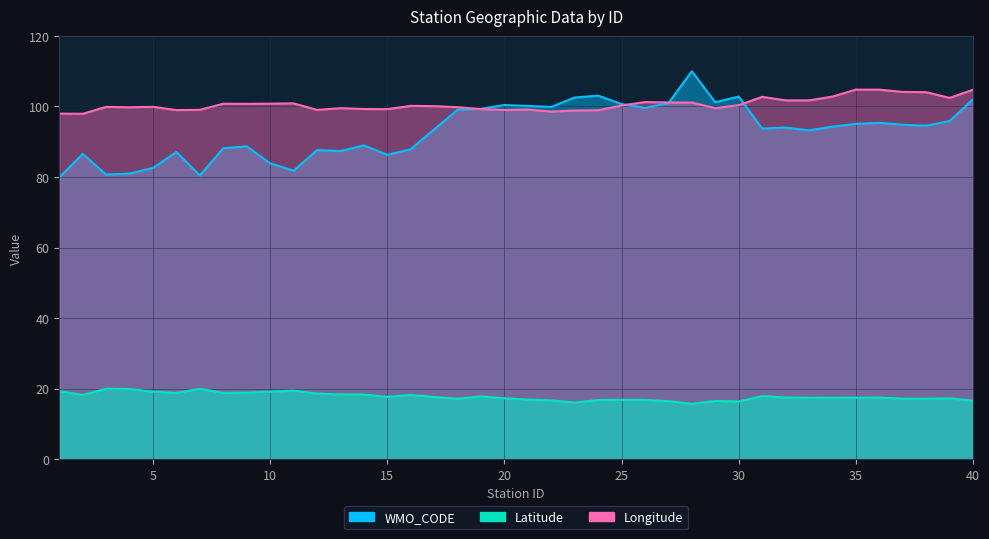

Is the value of Latitude at 5 greater than the value of Longitude at 8?

No